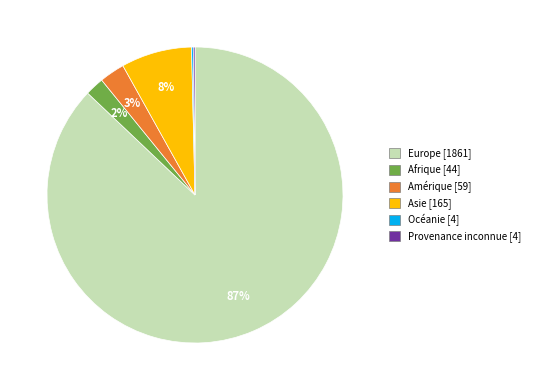

Which has a higher value, Europe or Asie?

Europe